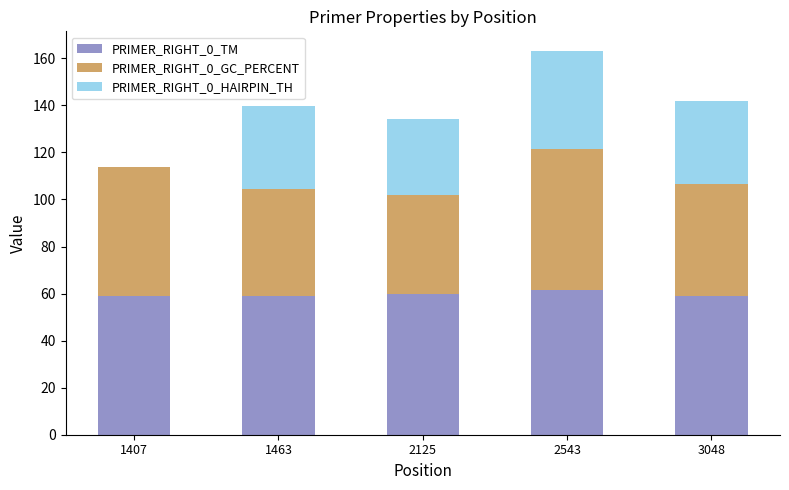

Is it true that PRIMER_RIGHT_0_TM equals 59.0 at 1463?

True